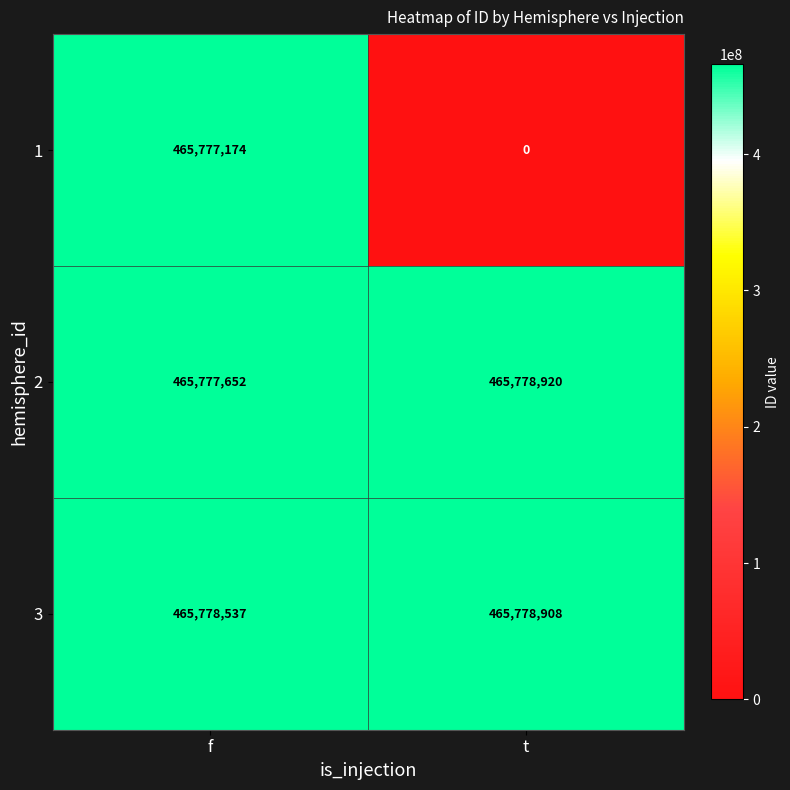

The value of 2 at t is 465778920. True or false?

True